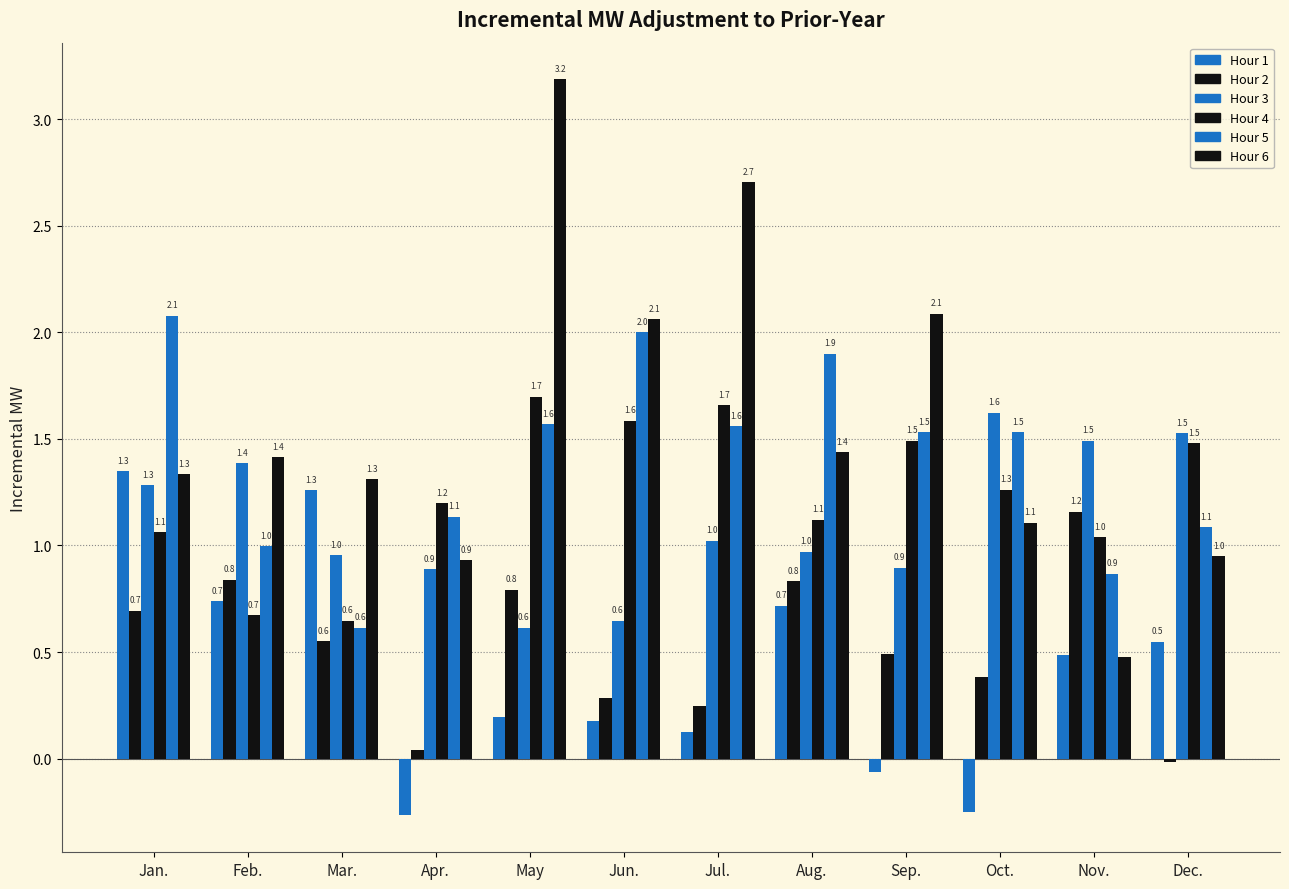

Does the chart contain stacked bars?

No